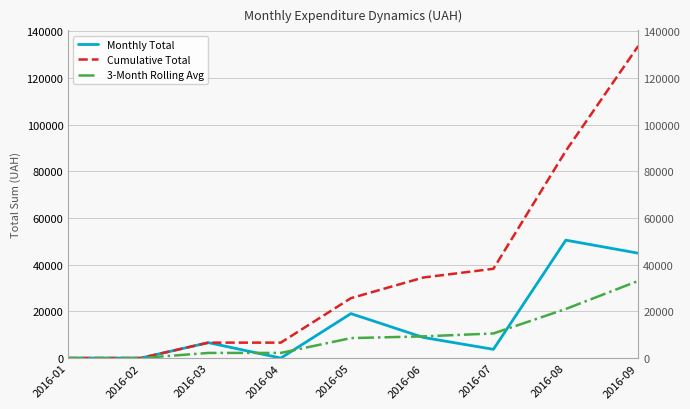

Where is Monthly Total nearest to the value 25242?

2016-05